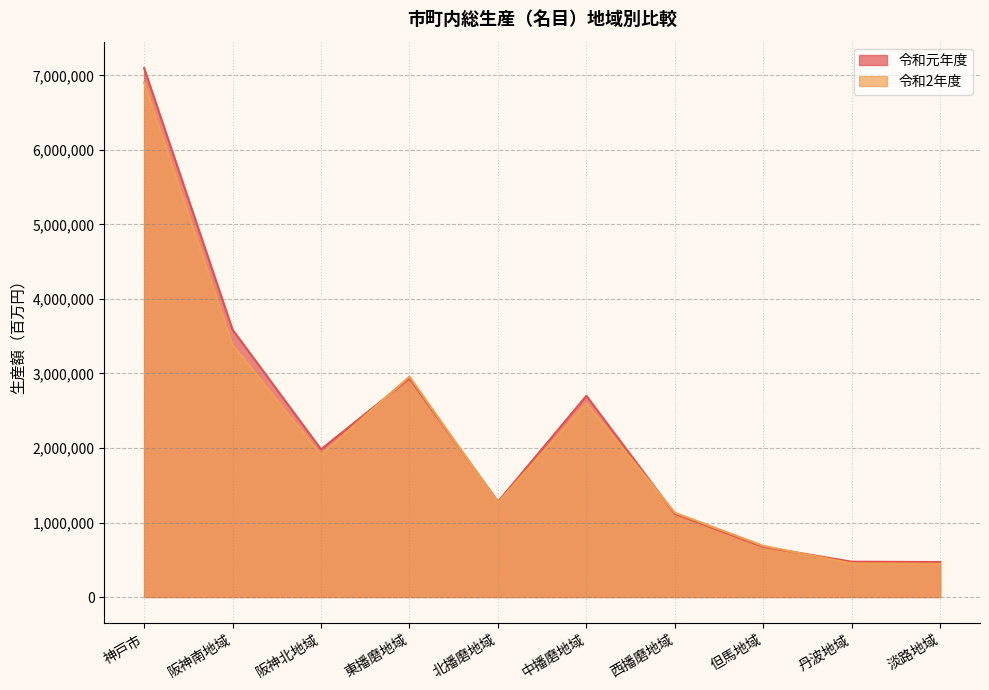

At which category does 令和2年度 reach its first local valley?

阪神北地域